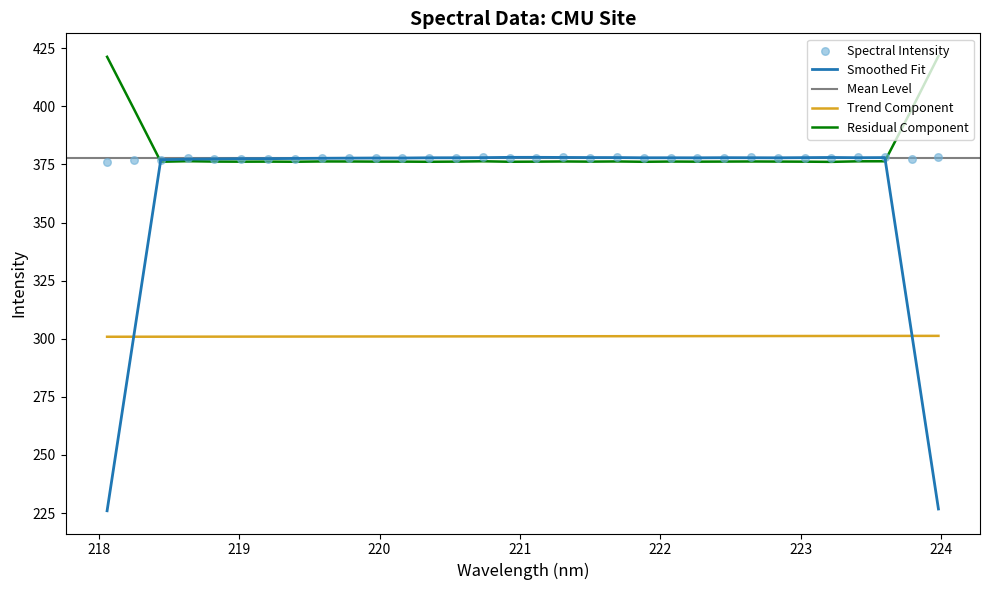

What is the ratio of the value at 219.3979 to the value at 218.6332?

1.0